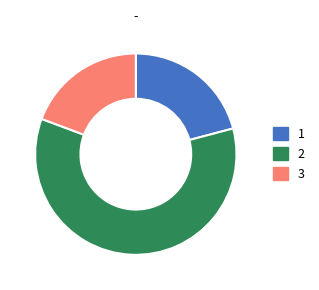

Is there any slice that represents more than half of the pie?

Yes